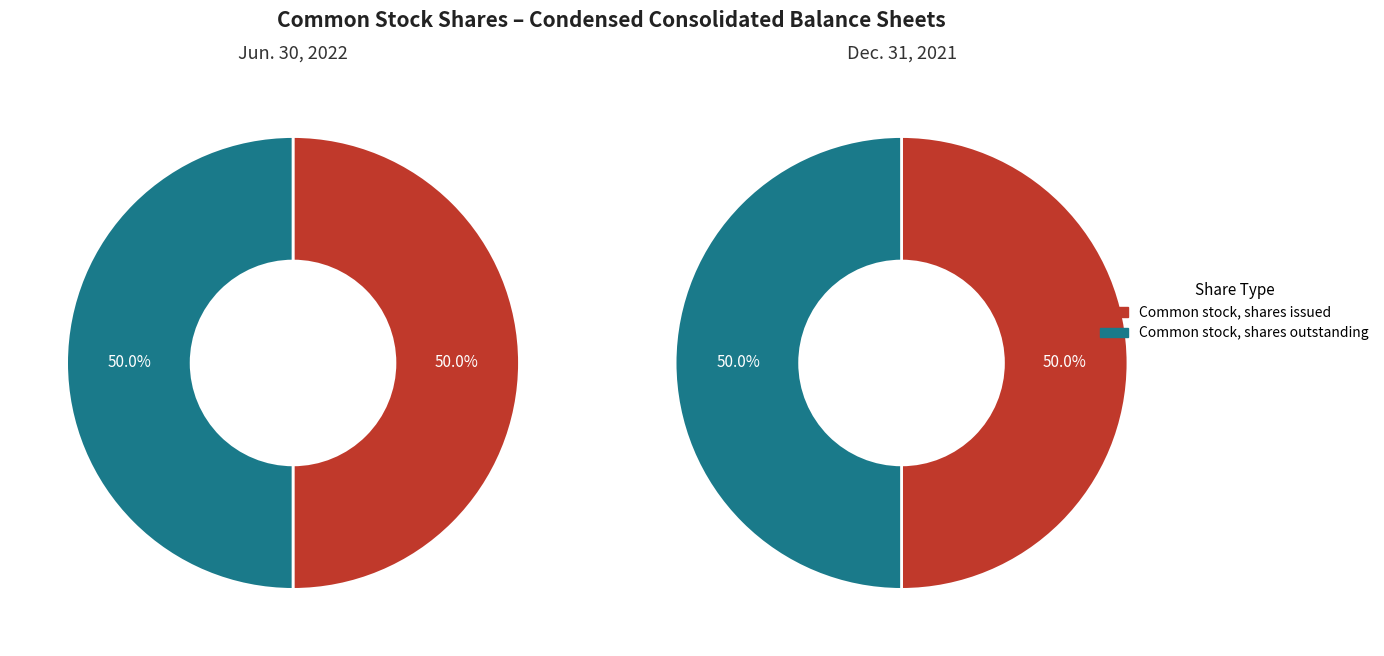

Is the sum of Common stock, shares outstanding and Common stock, shares issued greater than half?

Yes